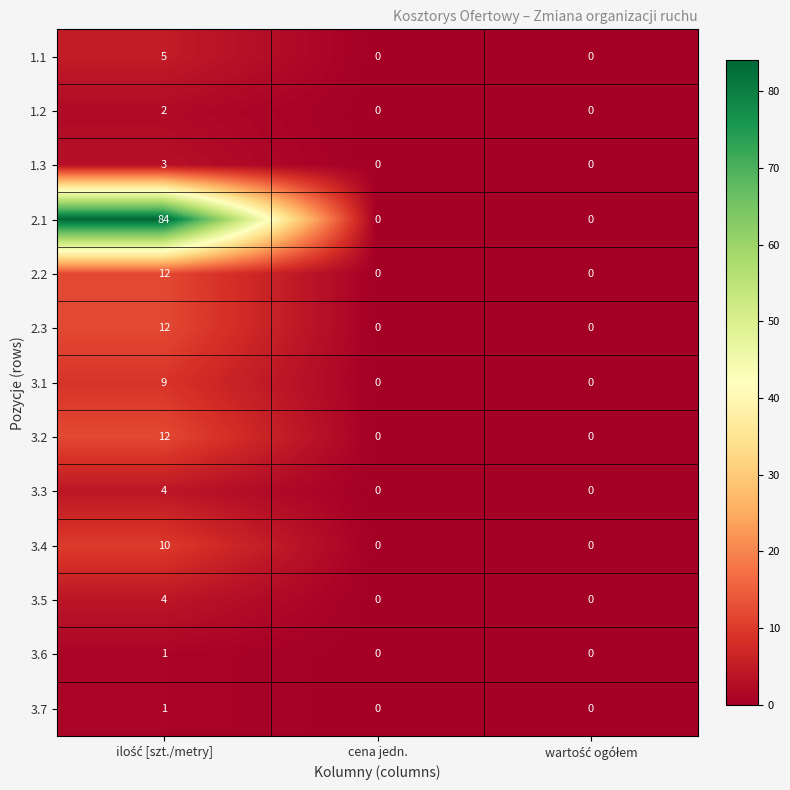

Count the 1.3 values in the range 0 to 3.

3